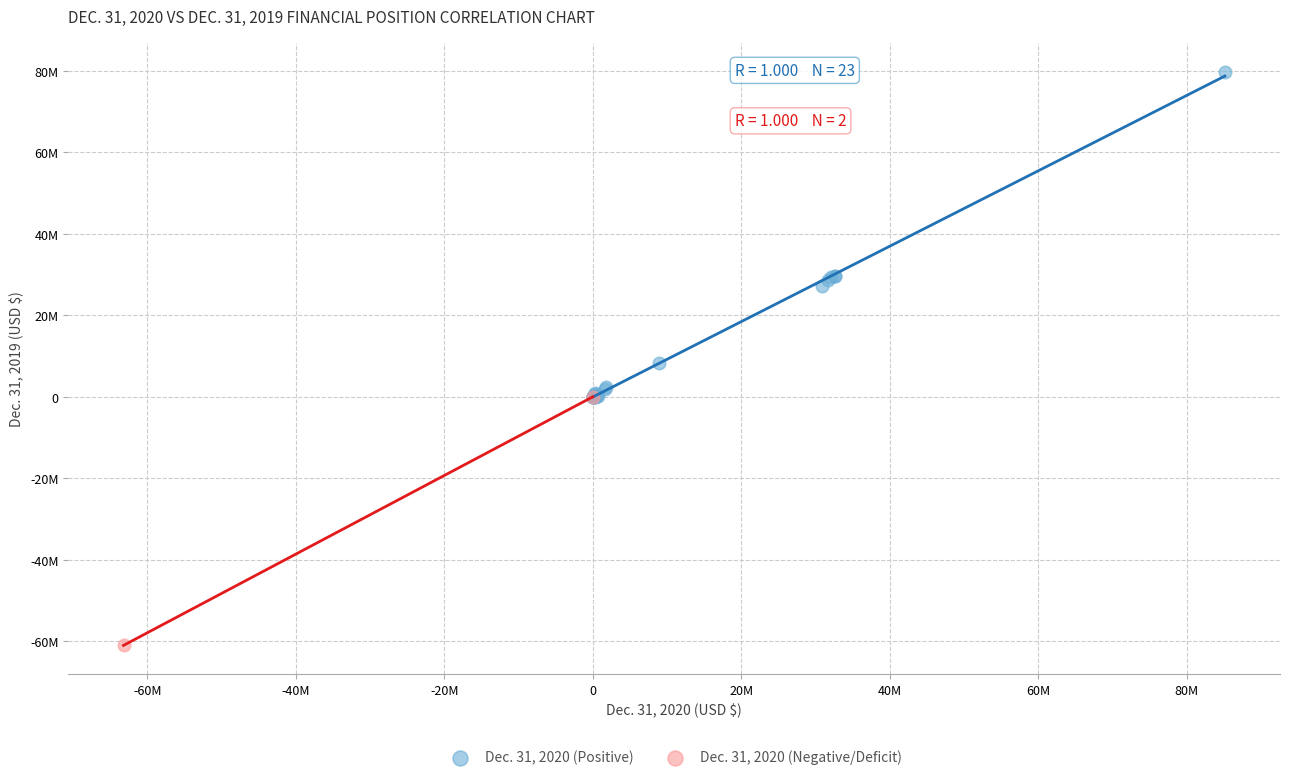

What are all the series names shown in the legend?

Dec. 31, 2020 (Positive), Dec. 31, 2020 (Negative/Deficit)